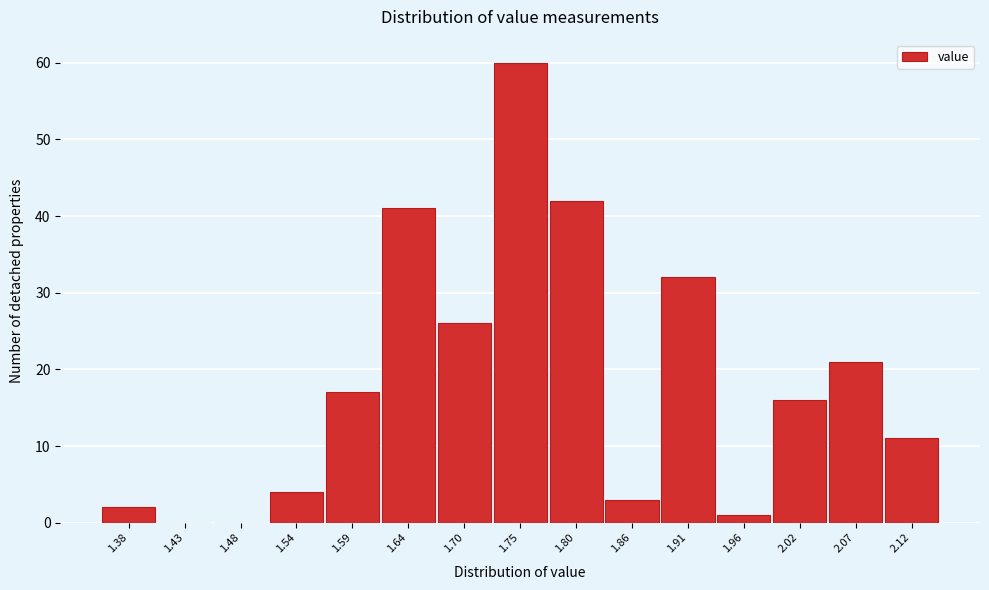

Which range on the x-axis has the tallest bar?

1.72 to 1.78